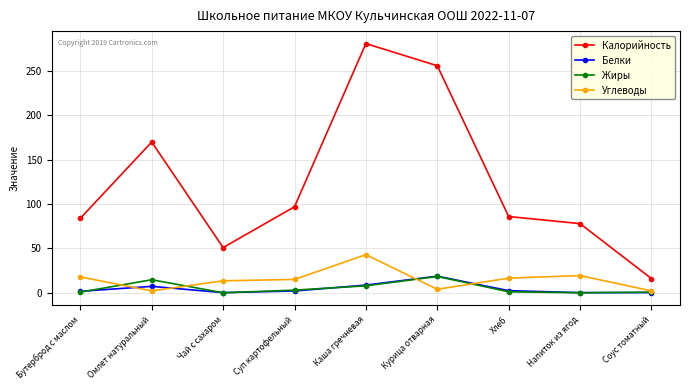

At how many categories does at least one series exceed 265?

1